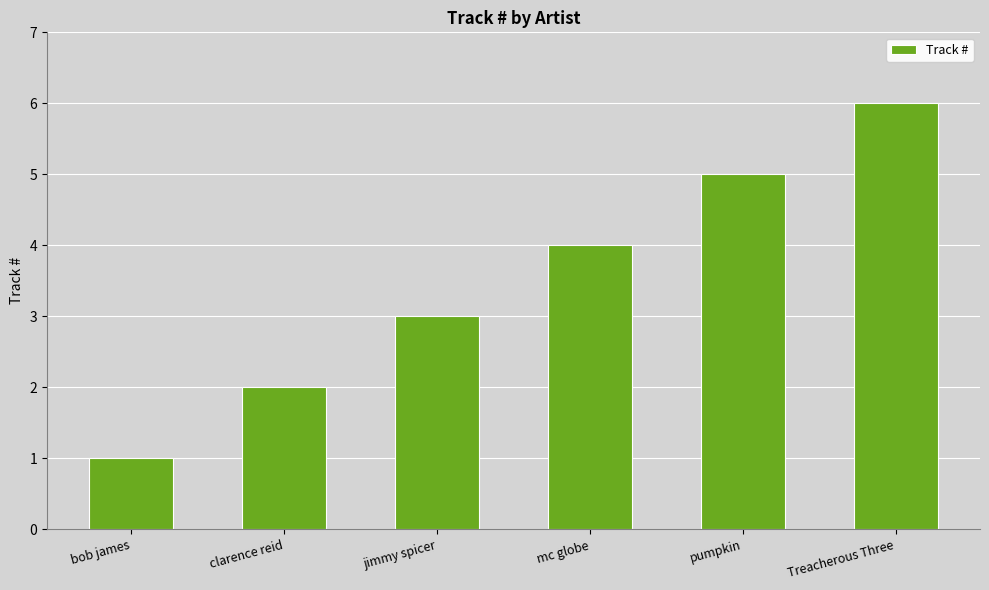

What is the approximate value at jimmy spicer?

3